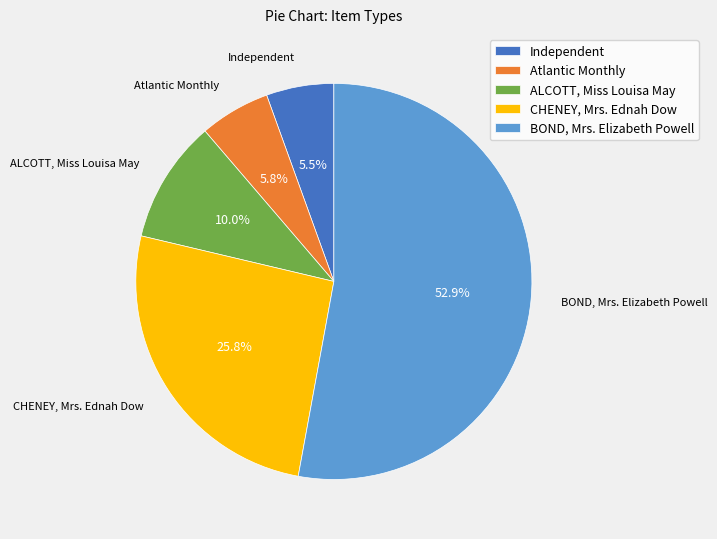

What portion of the pie excludes Independent?

94.5%